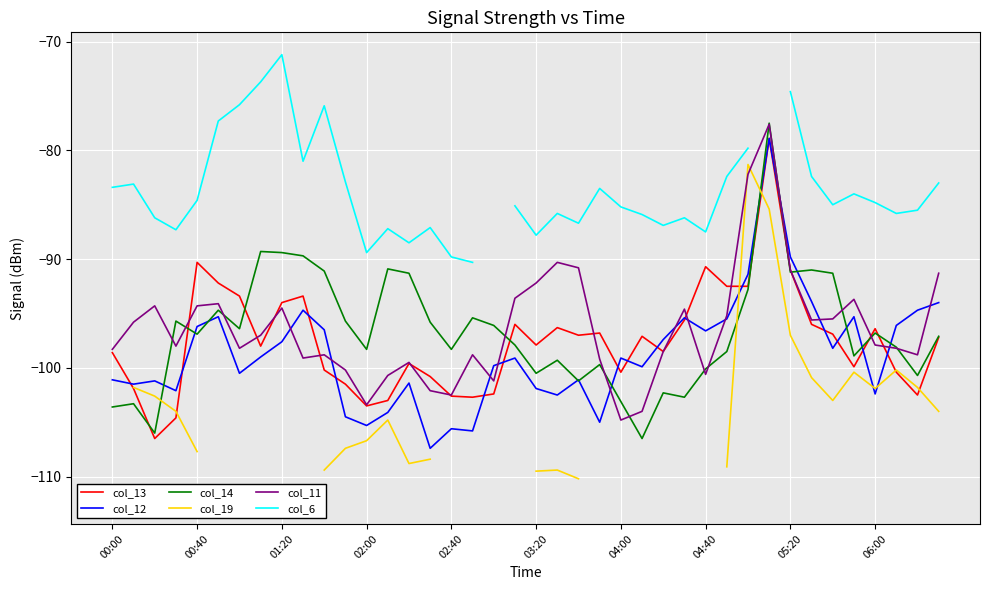

What is the average value of the col_13 series?

-97.5